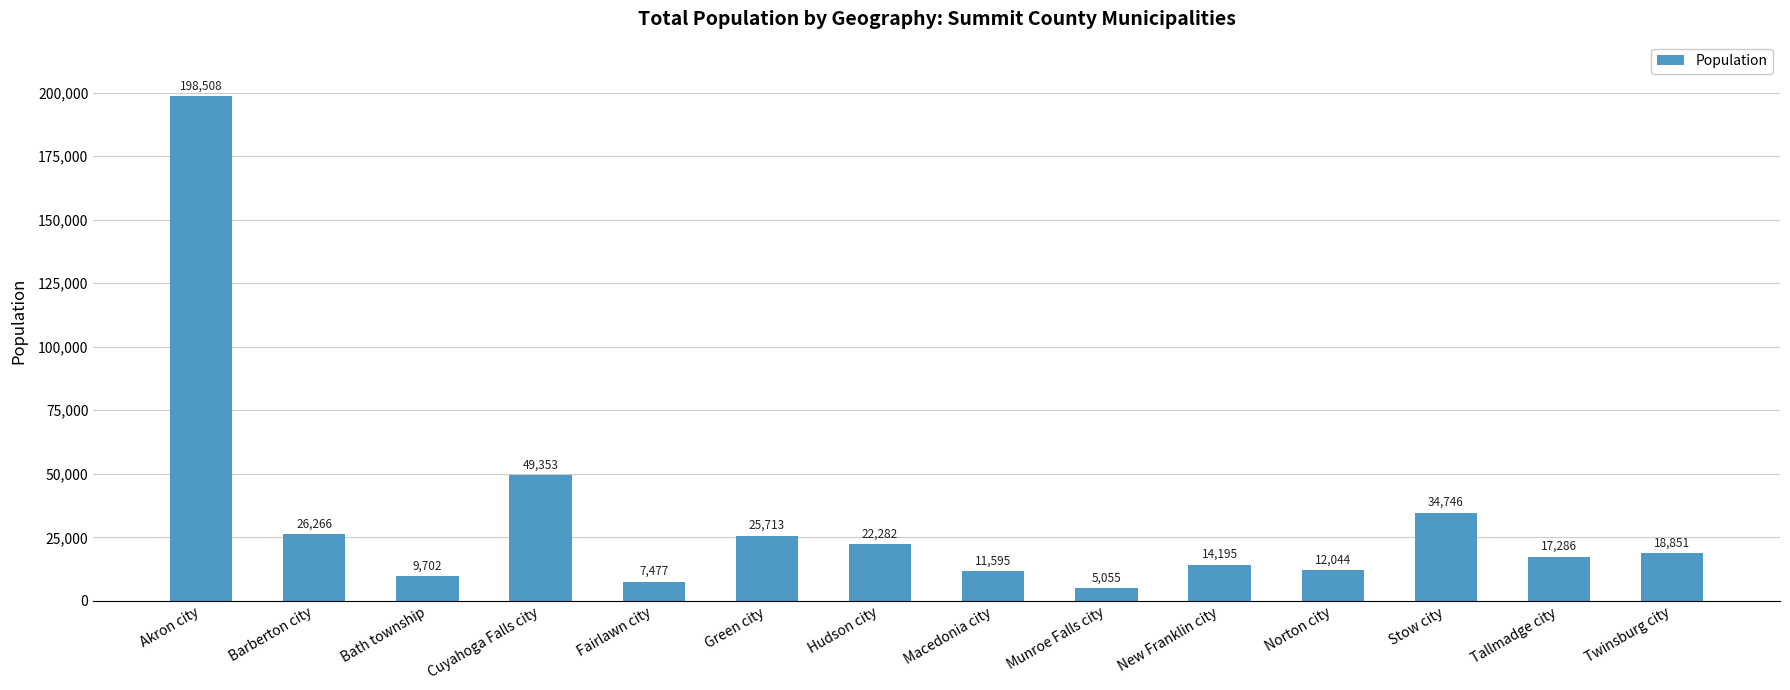

Is it true that the value at Norton city is 12044?

True